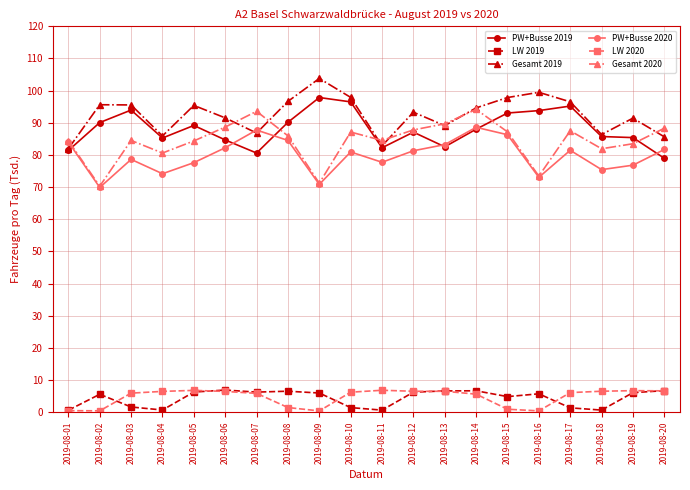

What is the value of the PW+Busse 2020 point at the 9th from the left?

70.8